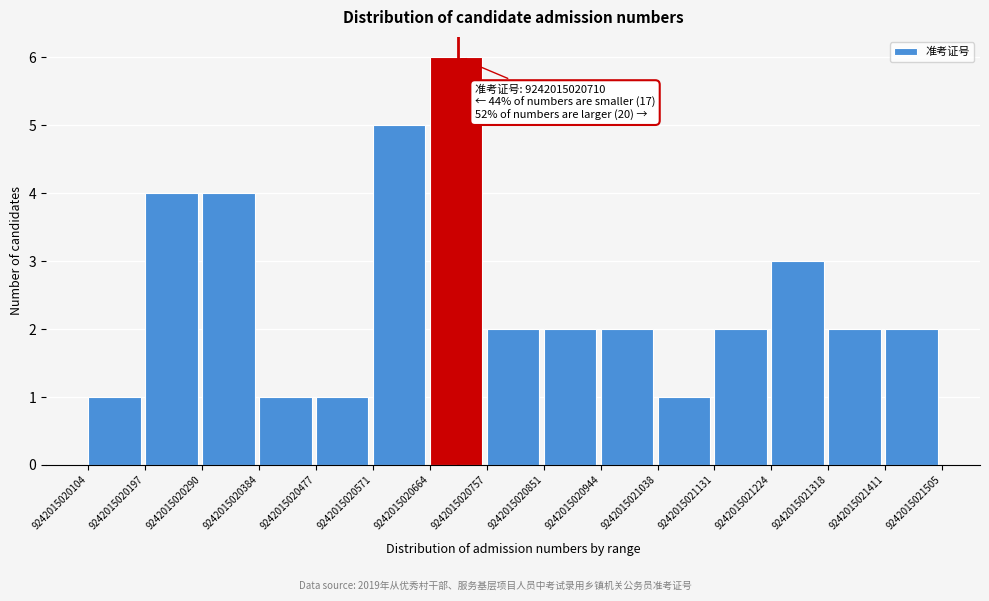

Which range on the x-axis has the tallest bar?

9242015020664 to 9242015020757